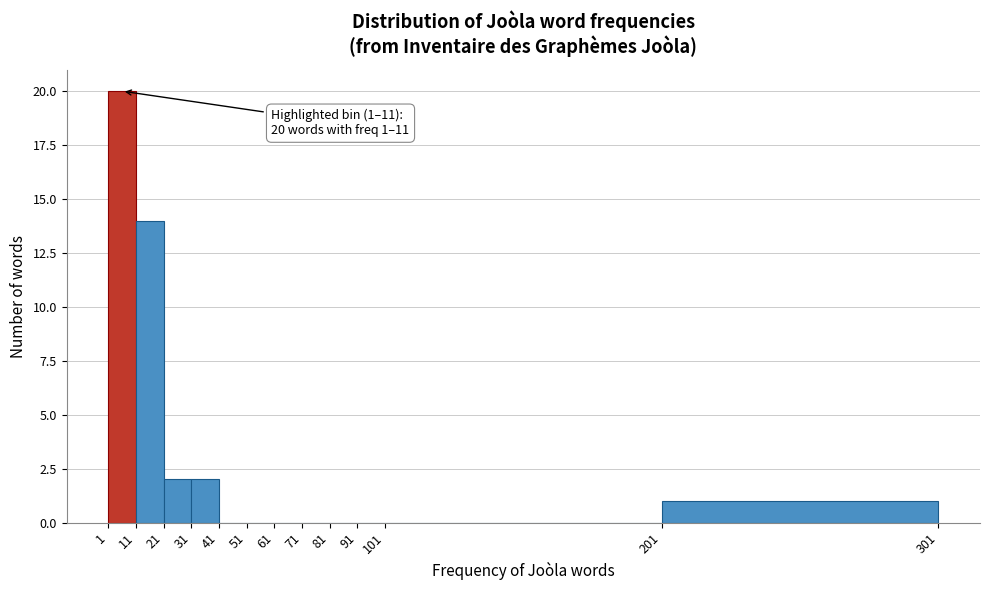

Over which range of the x-axis is the bar tallest?

1 to 11